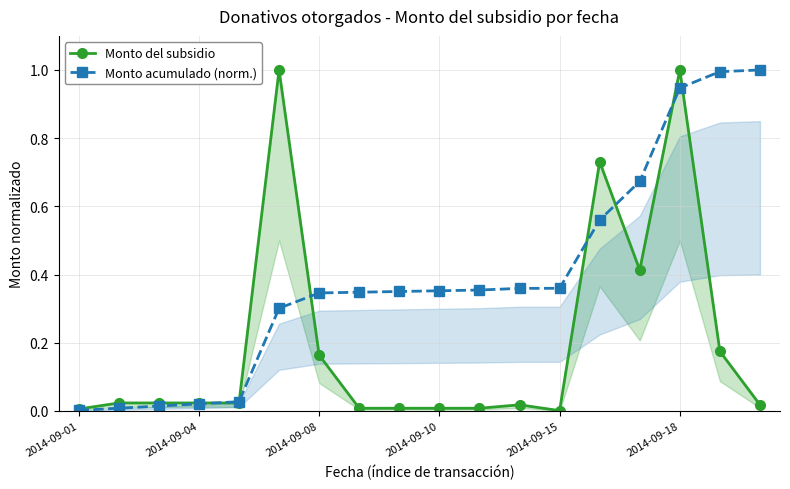

What is the difference between the maximum and second lowest values in the Monto acumulado (norm.) series?

1.0